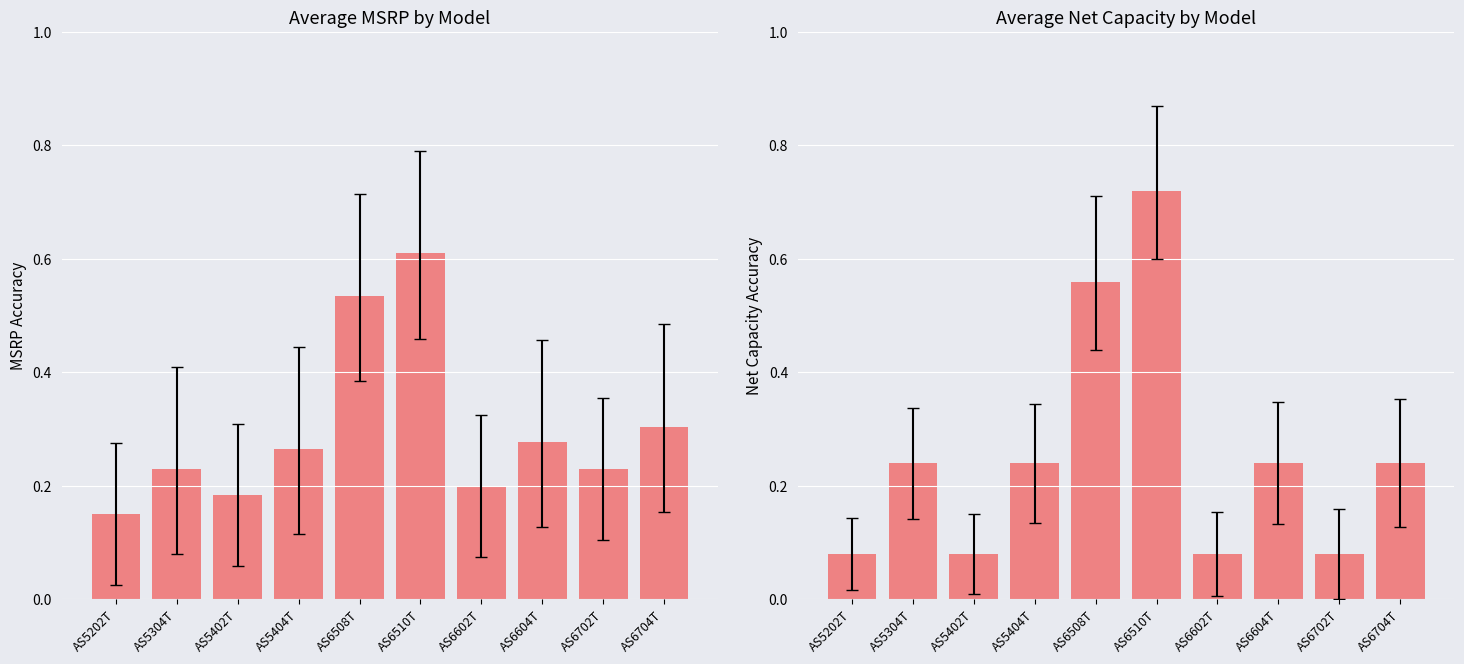

What is the total value across all series at AS5202T?

0.2